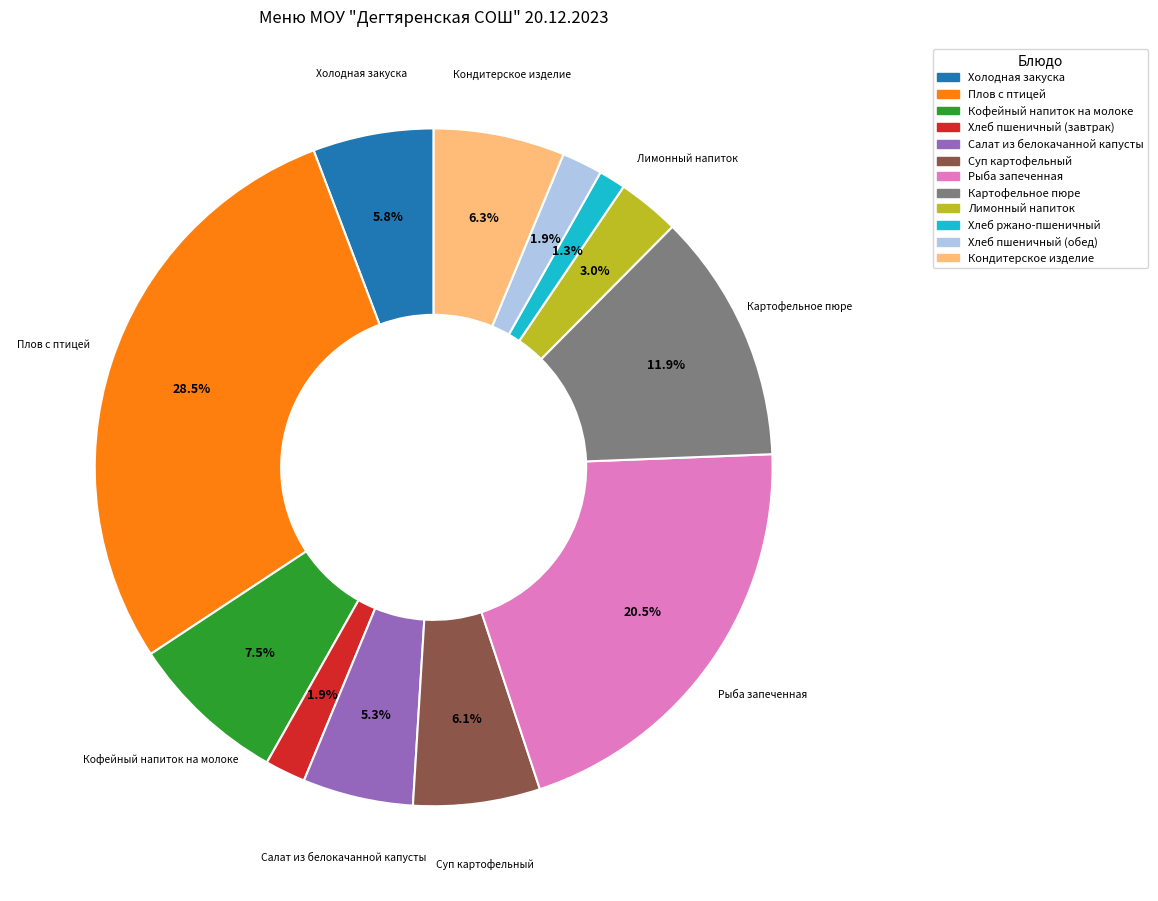

Which has a higher value, Холодная закуска or Хлеб ржано-пшеничный?

Холодная закуска